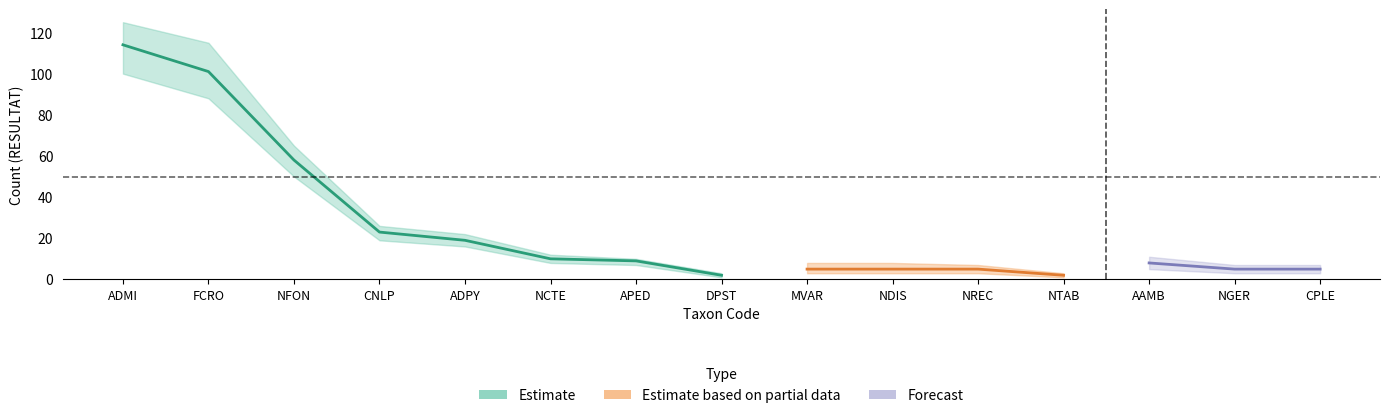

How many data points does each series have?

15